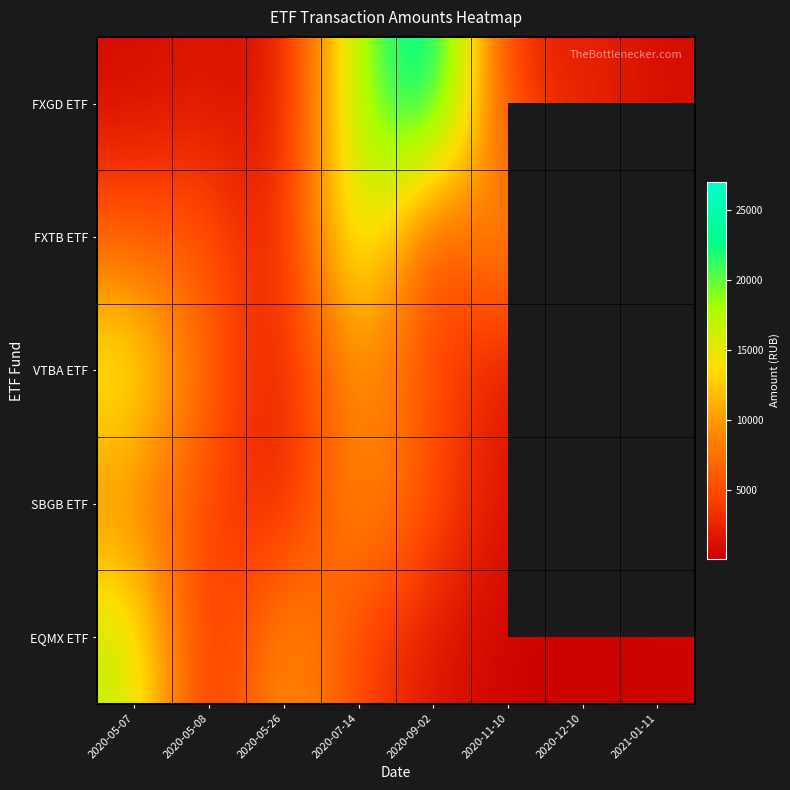

At which label does FXTB ETF first exceed 6023?

2020-05-07